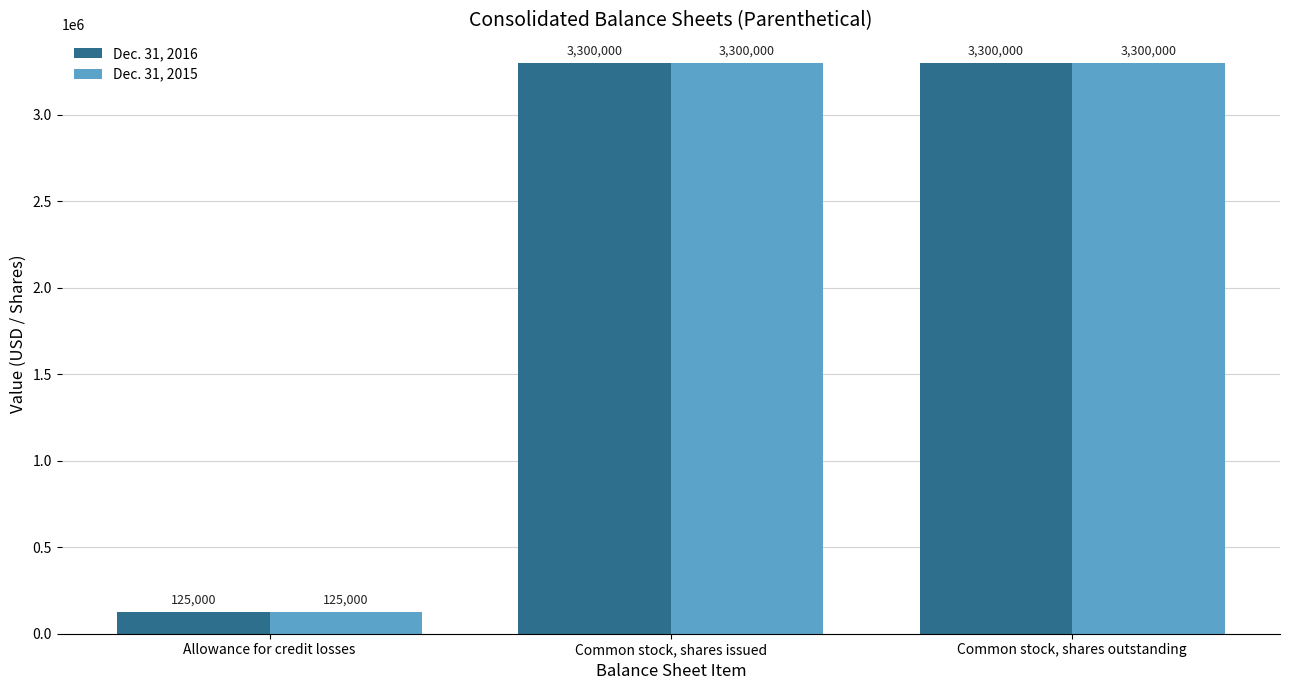

What is the approximate value of Dec. 31, 2015 at Common stock, shares issued, to the nearest 50?

3300000